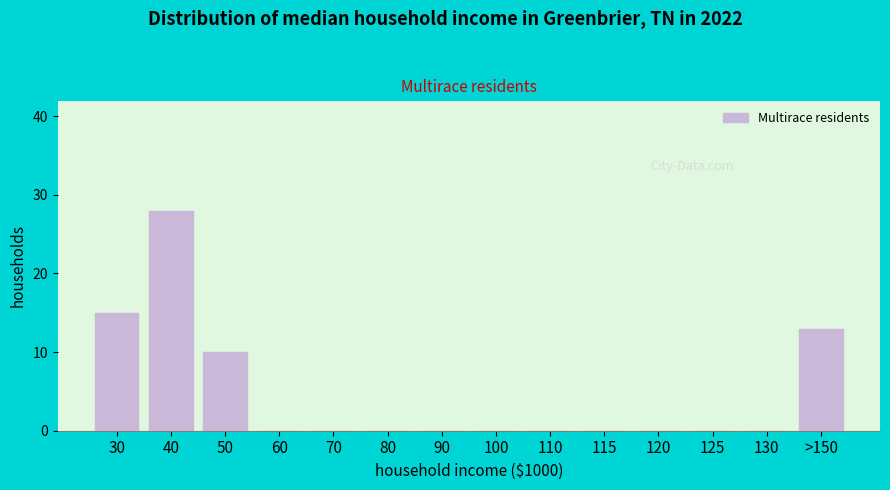

Reading left to right, what are all the values shown in this chart?

30=15	40=28	50=10	60=0	70=0	80=0	90=0	100=0	110=0	115=0	120=0	125=0	130=0	>150=13